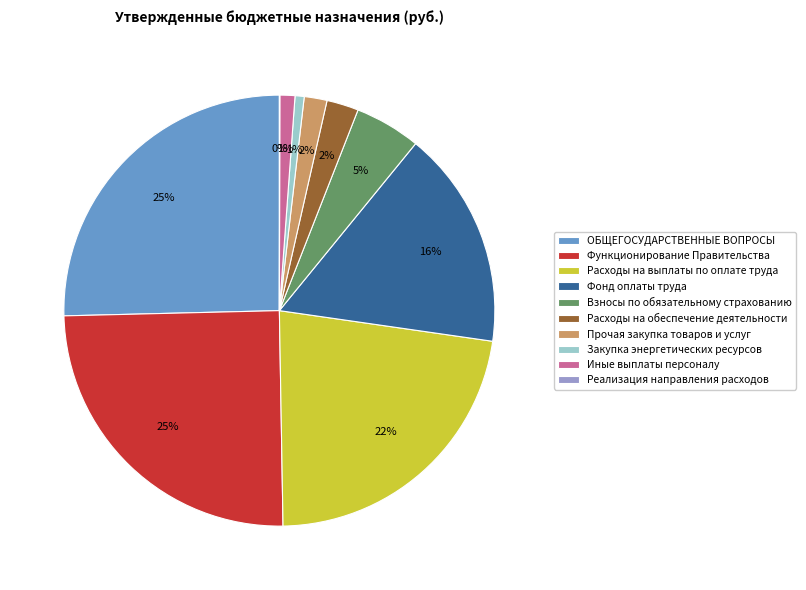

To the nearest percent, what is the average slice percentage?

10%